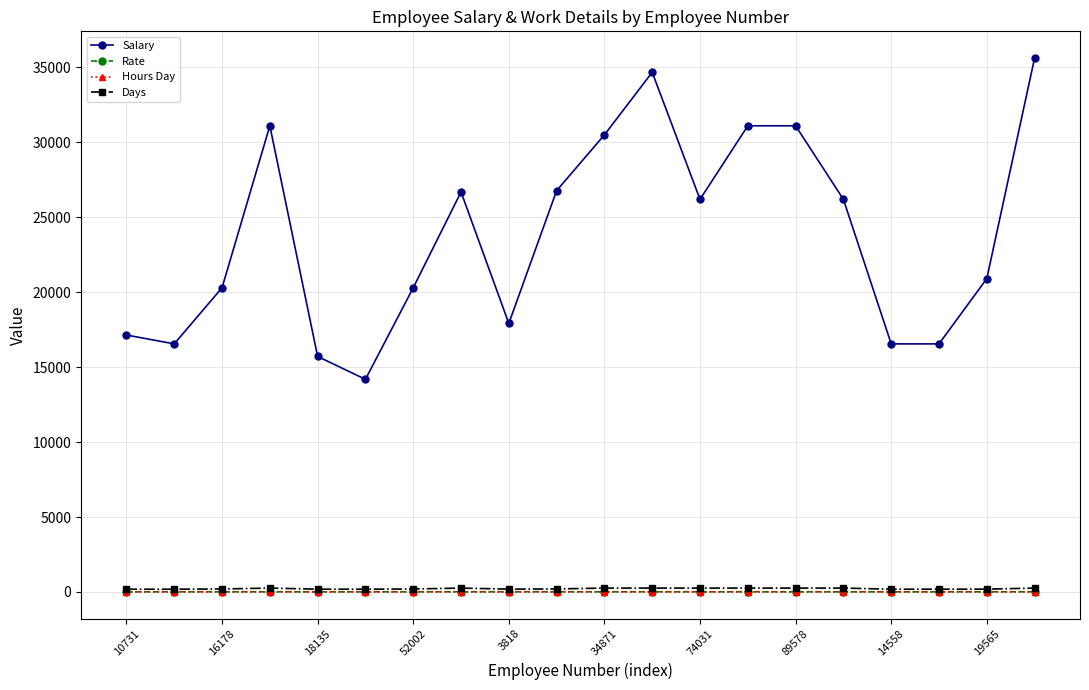

Which series has the largest range (max minus min)?

Salary